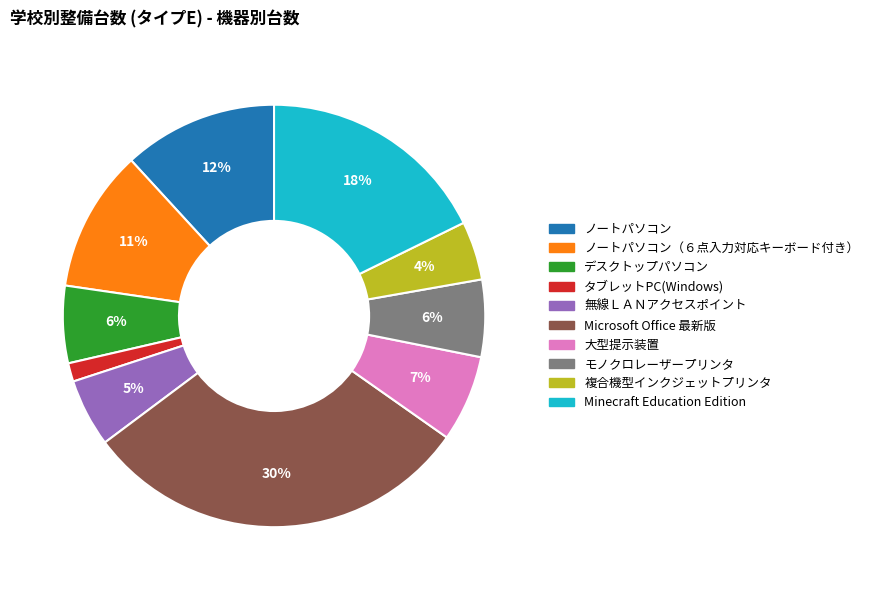

Is there a majority slice in this chart?

No